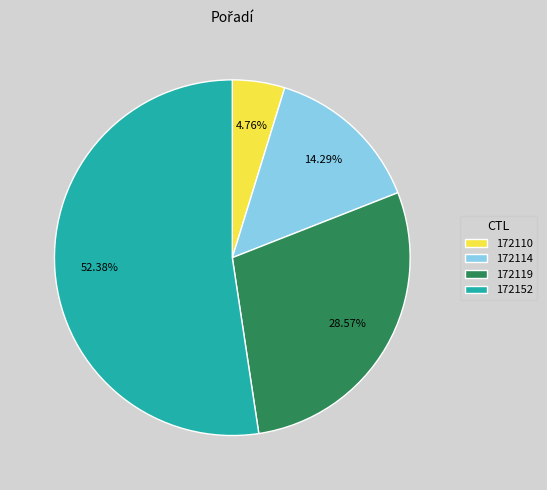

To the nearest percent, what is the difference between the largest and smallest slice percentages?

48%